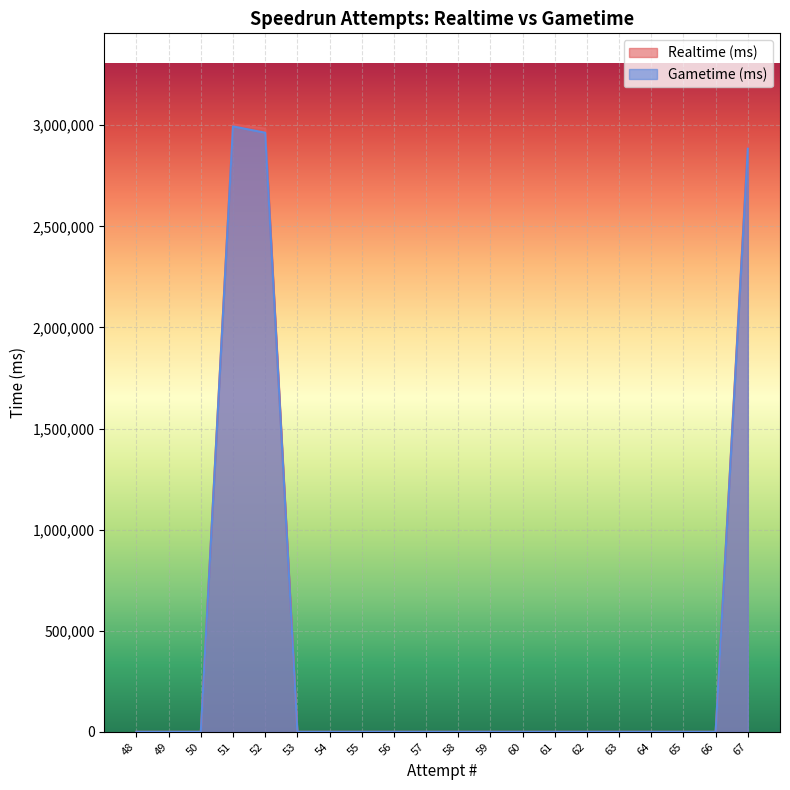

How many distinct data groups are displayed?

2